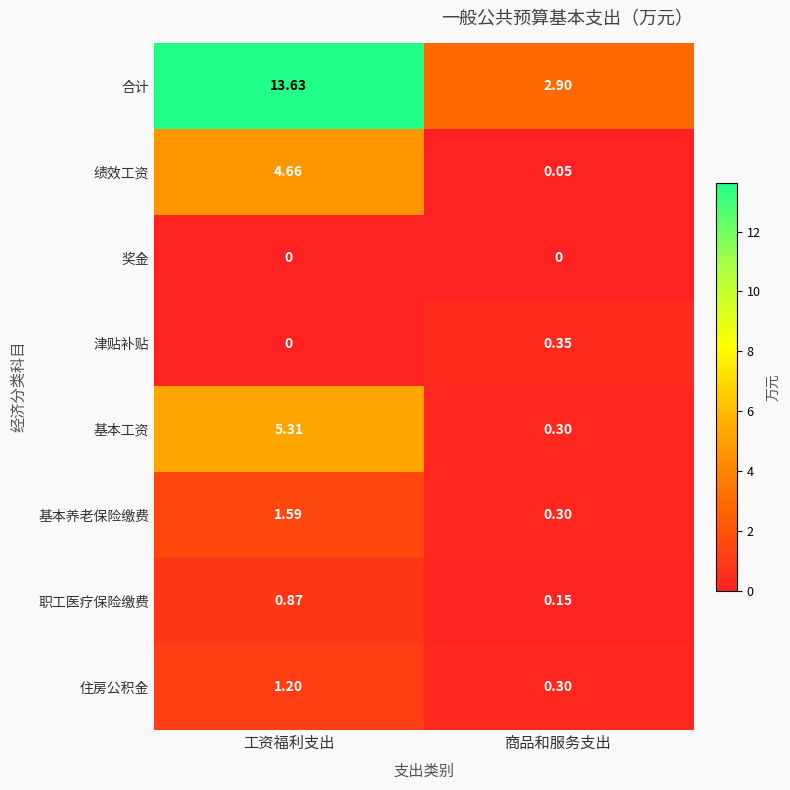

Which category has the lowest value in the 基本工资 series?

商品和服务支出